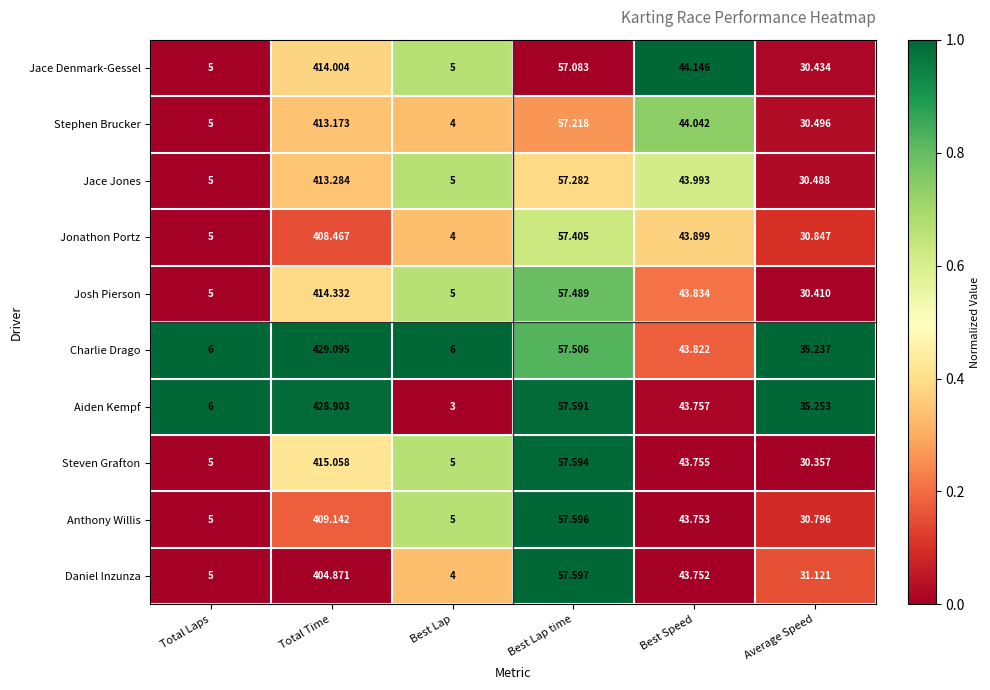

Between Total Time and Average Speed, which series saw the biggest shift?

Charlie Drago